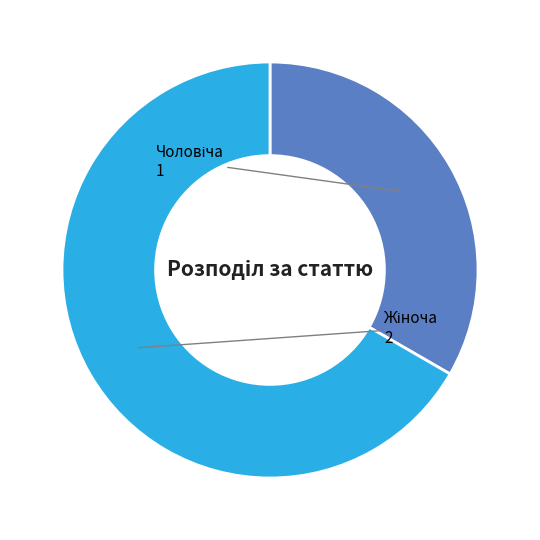

Is there a majority slice in this chart?

Yes